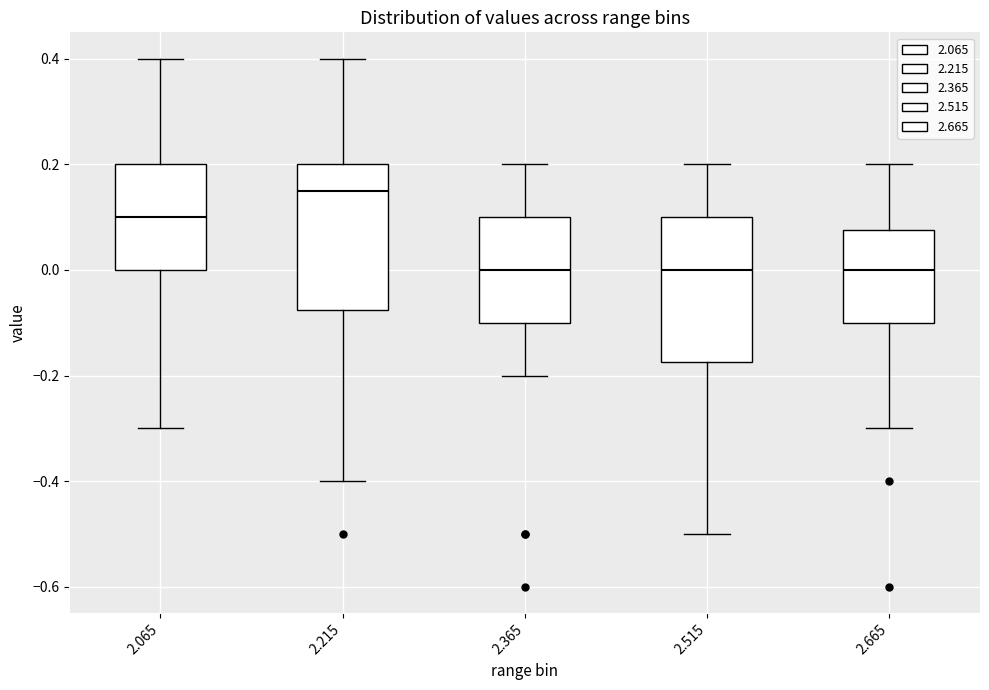

Reading left to right, read every box against the y-axis: the position of its median line, the range the box covers, and the ends of its whiskers. The values are not printed on the chart, so give them approximately, as read against the axis.

2.065: median 0.10, box 0.00 to 0.20, whiskers -0.30 to 0.40
2.215: median 0.16, box -0.08 to 0.20, whiskers -0.40 to 0.40
2.365: median 0.00, box -0.10 to 0.10, whiskers -0.20 to 0.20
2.515: median 0.00, box -0.18 to 0.10, whiskers -0.50 to 0.20
2.665: median 0.00, box -0.10 to 0.08, whiskers -0.30 to 0.20